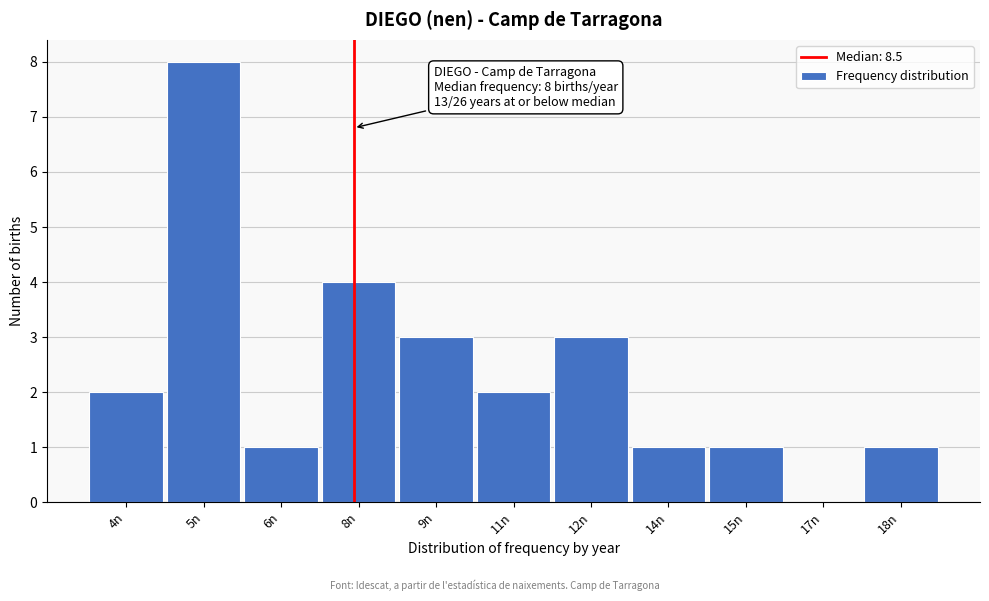

Reading right to left, transcribe all the data shown in this chart.

18n=1	17n=0	15n=1	14n=1	12n=3	11n=2	9n=3	8n=4	6n=1	5n=8	4n=2